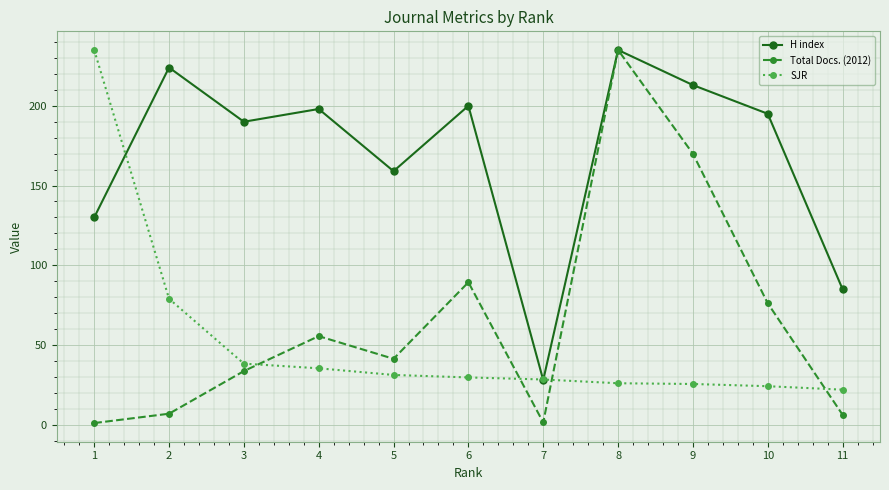

Which series has the widest spread of values?

Total Docs. (2012)